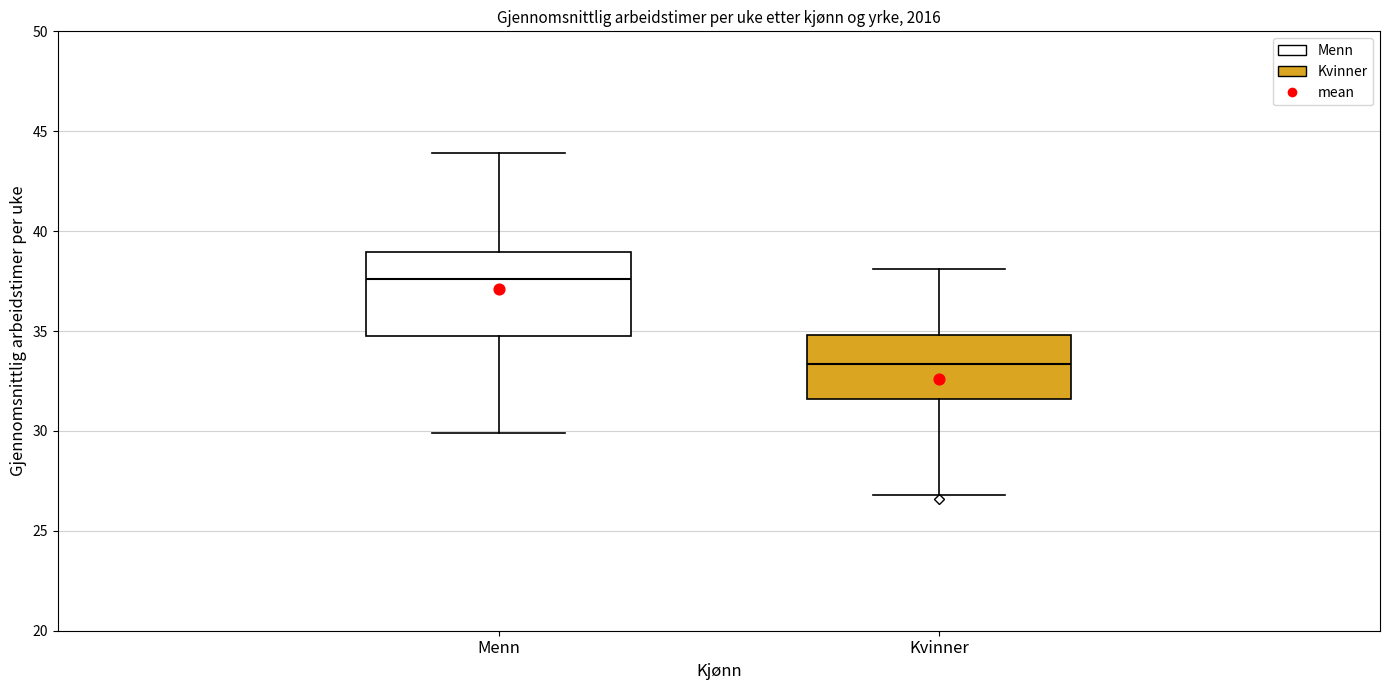

Reading left to right, read every box against the y-axis: the position of its median line, the range the box covers, and the ends of its whiskers. The values are not printed on the chart, so give them approximately, as read against the axis.

Menn: median 37.5, box 35.0 to 39.0, whiskers 30.0 to 44.0
Kvinner: median 33.5, box 31.5 to 35.0, whiskers 27.0 to 38.0